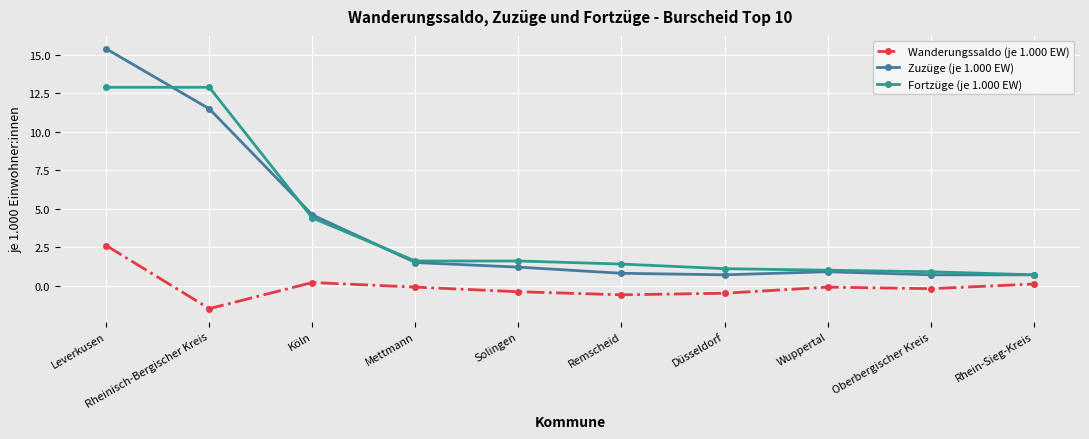

Reading left to right, list all the values displayed in this chart.

Wanderungssaldo (je 1.000 EW): Leverkusen=2.6	Rheinisch-Bergischer Kreis=-1.5	Köln=0.2	Mettmann=-0.1	Solingen=-0.4	Remscheid=-0.6	Düsseldorf=-0.5	Wuppertal=-0.1	Oberbergischer Kreis=-0.2	Rhein-Sieg-Kreis=0.1
Zuzüge (je 1.000 EW): Leverkusen=15.4	Rheinisch-Bergischer Kreis=11.5	Köln=4.6	Mettmann=1.5	Solingen=1.2	Remscheid=0.8	Düsseldorf=0.7	Wuppertal=0.9	Oberbergischer Kreis=0.7	Rhein-Sieg-Kreis=0.7
Fortzüge (je 1.000 EW): Leverkusen=12.9	Rheinisch-Bergischer Kreis=12.9	Köln=4.4	Mettmann=1.6	Solingen=1.6	Remscheid=1.4	Düsseldorf=1.1	Wuppertal=1.0	Oberbergischer Kreis=0.9	Rhein-Sieg-Kreis=0.7